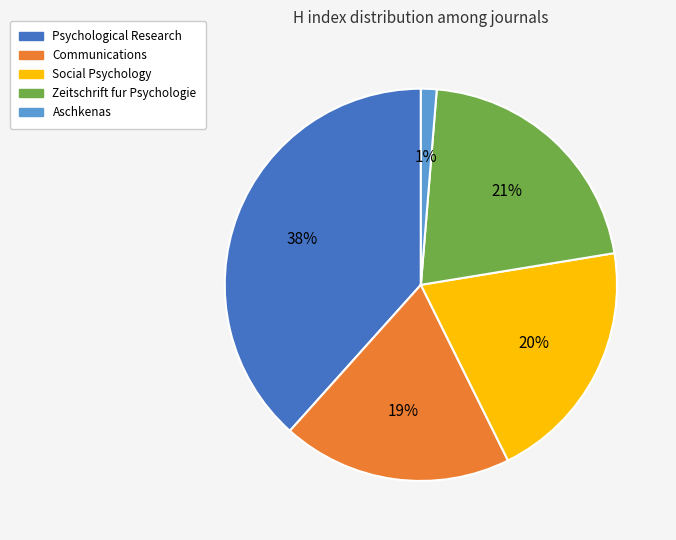

Which slice is the largest?

Psychological Research